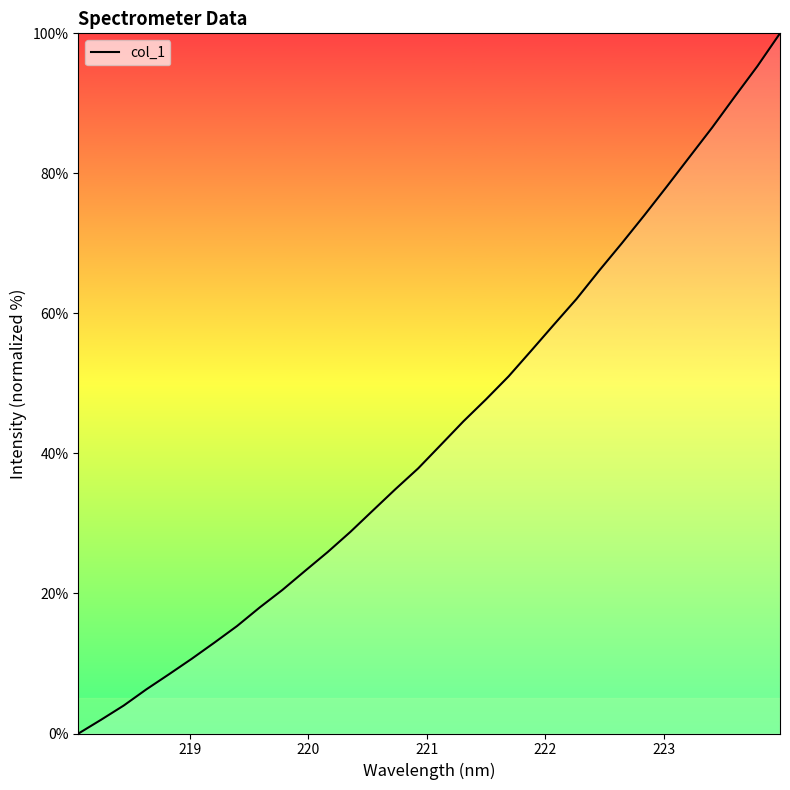

How many distinct data groups are displayed?

1